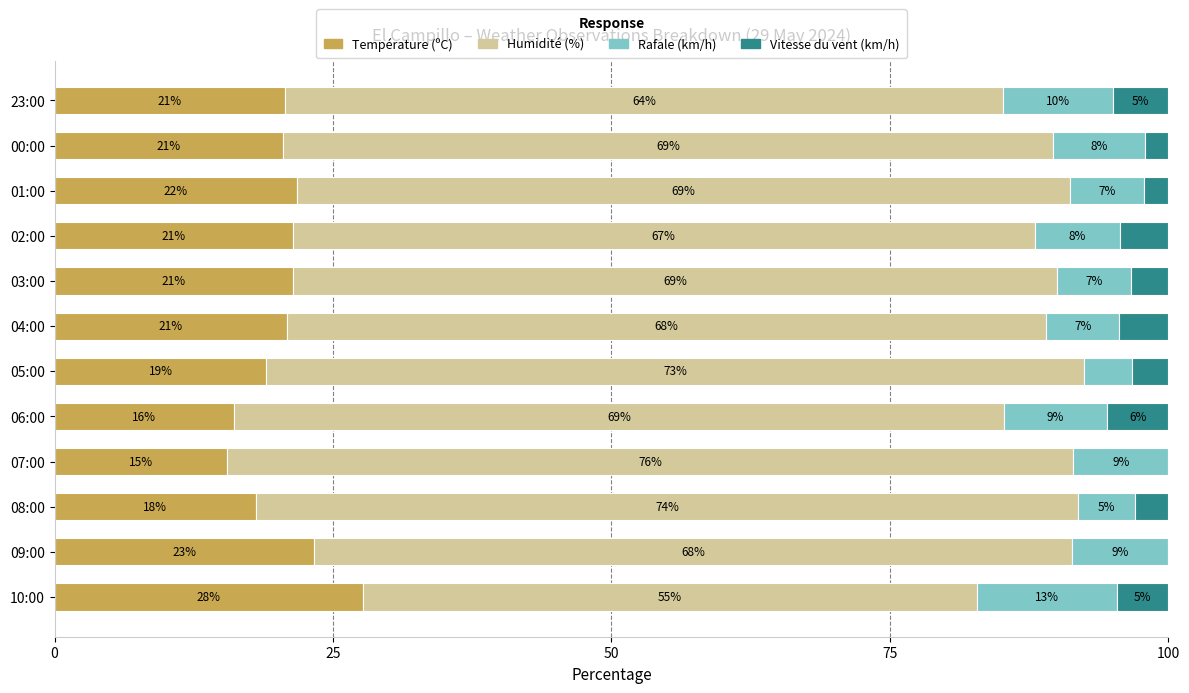

What are all the series names shown in the legend?

Température (ºC), Humidité (%), Rafale (km/h), Vitesse du vent (km/h)